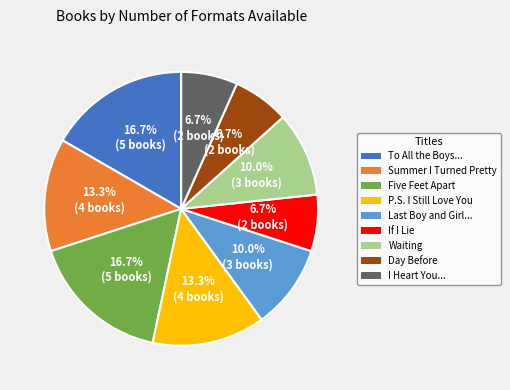

Is there any slice that represents more than half of the pie?

No